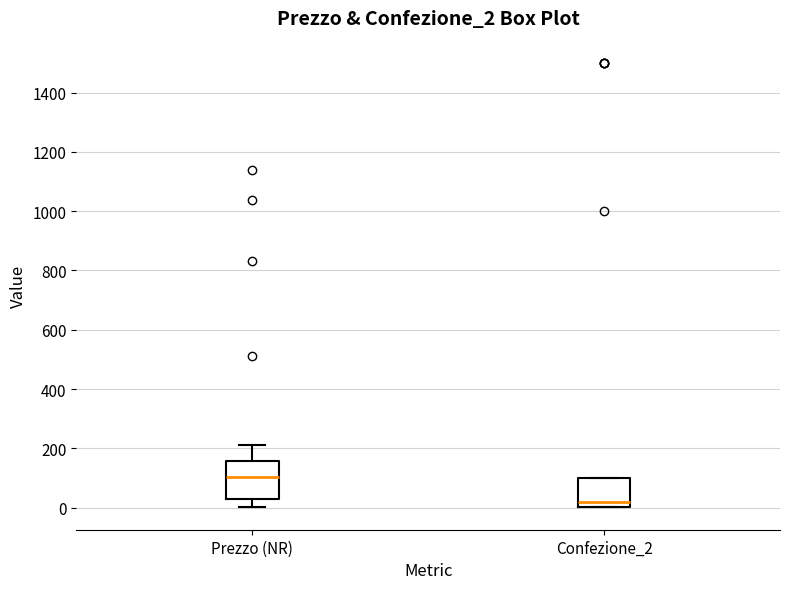

Reading left to right, transcribe this box plot: for each box, give where its median line is, the range the box spans, and where its two whiskers end, as read against the y-axis. The values are not printed on the chart, so give them approximately, as read against the axis.

Prezzo (NR): median 100, box 20 to 160, whiskers 0 to 220
Confezione_2: median 20, box 0 to 100, whiskers 0 to 100